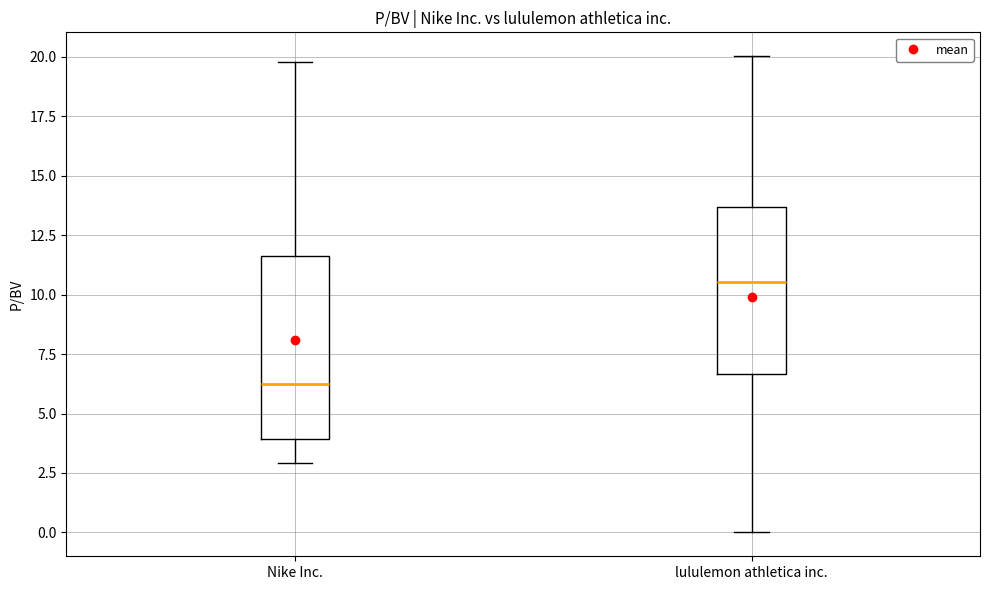

Which box is the tallest, from its lower edge to its upper edge?

Nike Inc.